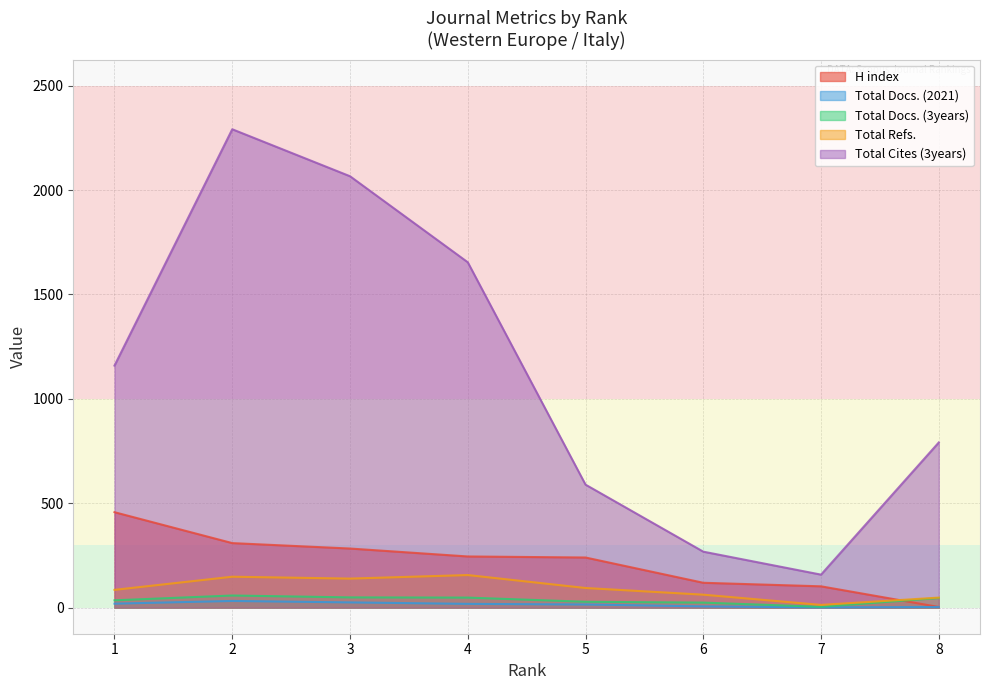

Which series ends up on top after the final intersection of Total Refs. and H index?

Total Refs.